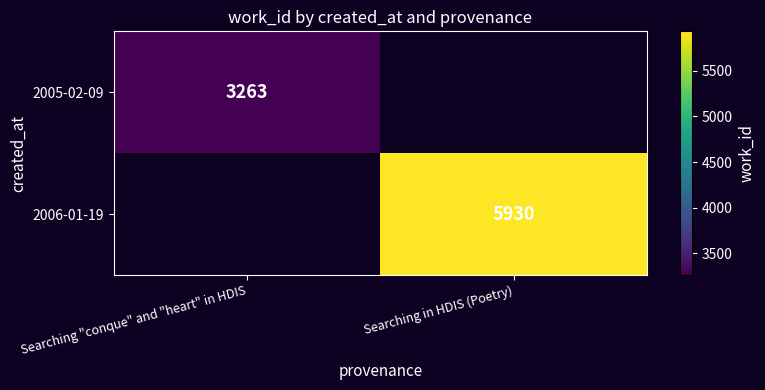

The value of 2006-01-19 at Searching in HDIS (Poetry) is 9538. True or false?

False